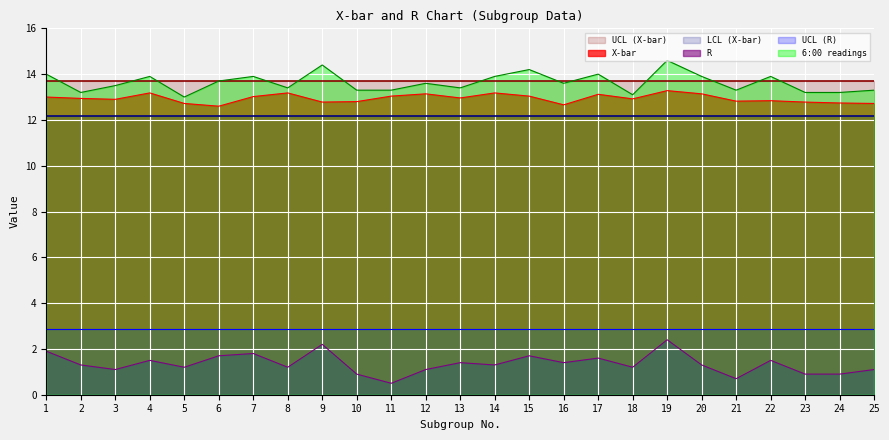

At which category does the chart reach its minimum across all series?

11